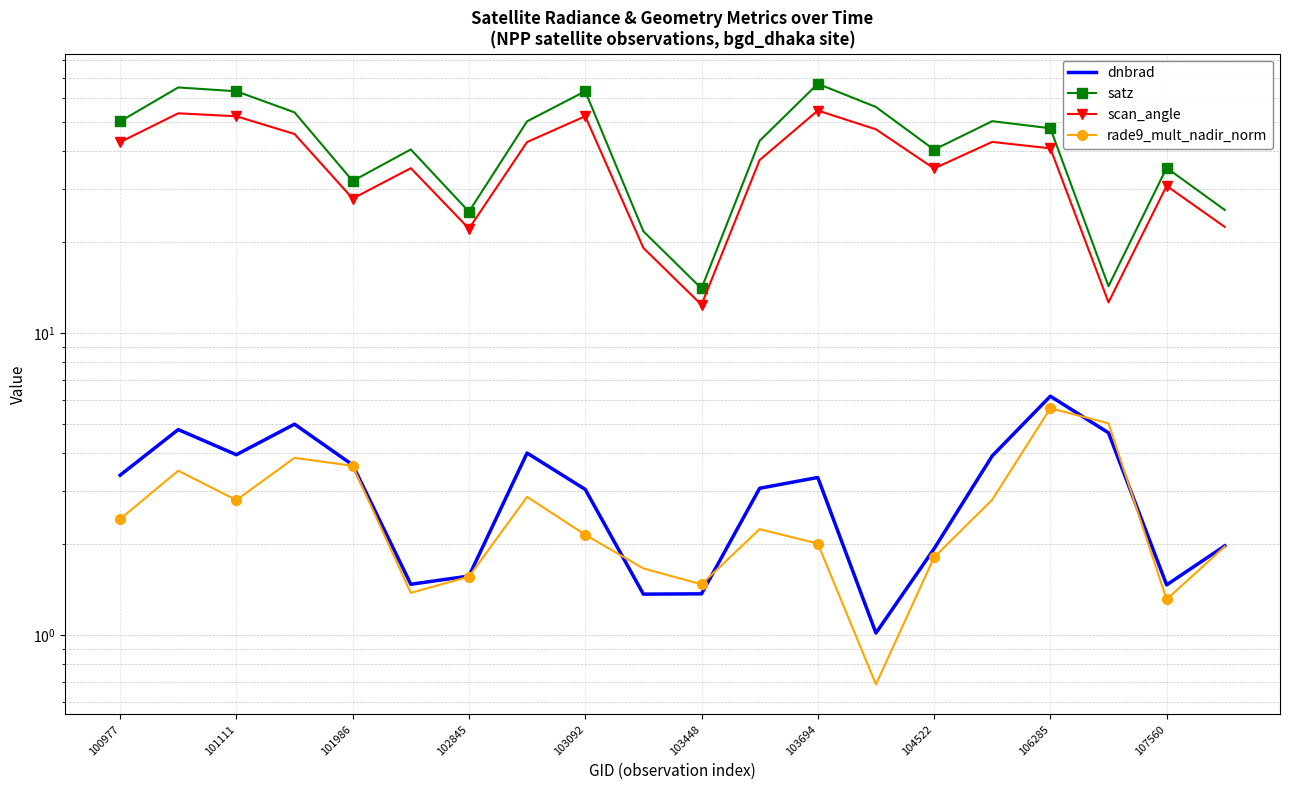

What is the difference between the maximum and second lowest values in the satz series?

52.5